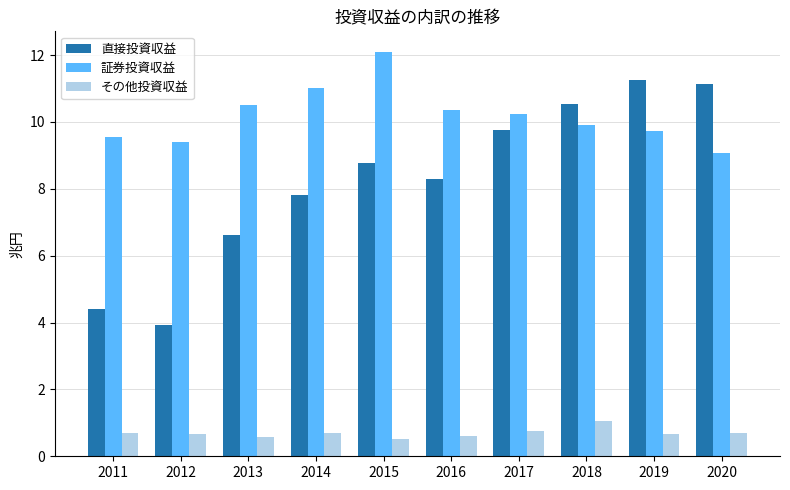

What is the spread (max minus min) of values at 2017?

9.5